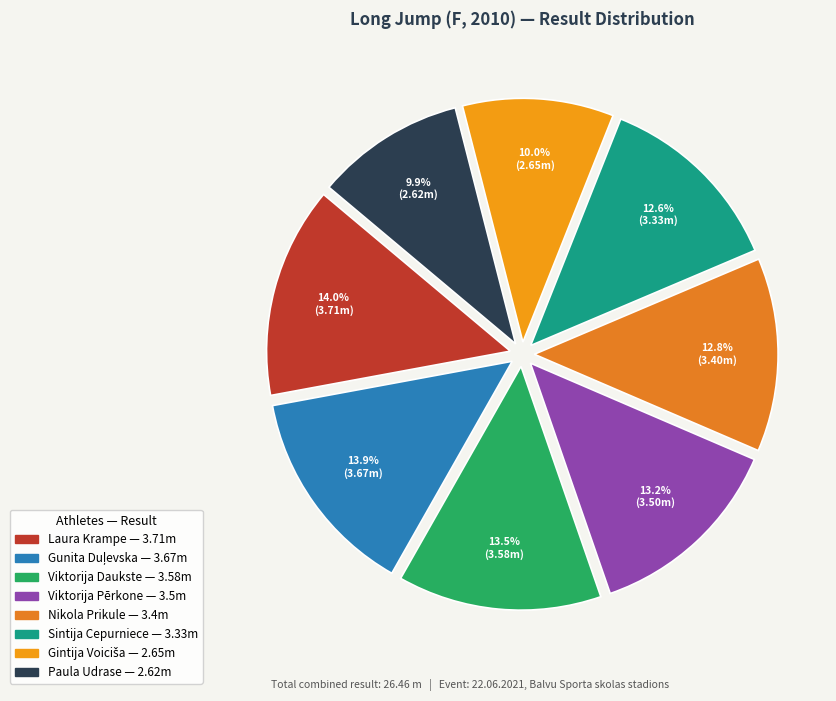

What portion of the pie excludes Laura Krampe?

86.0%